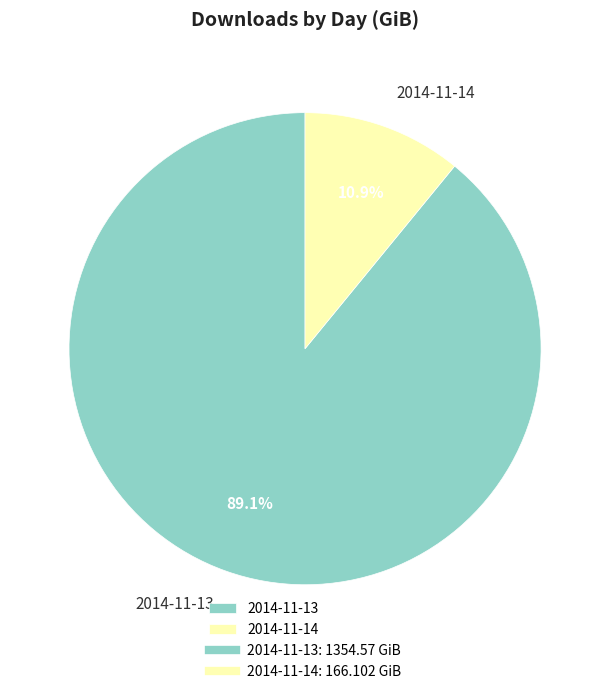

To the nearest percent, what is the difference between the largest and smallest slice percentages?

78%